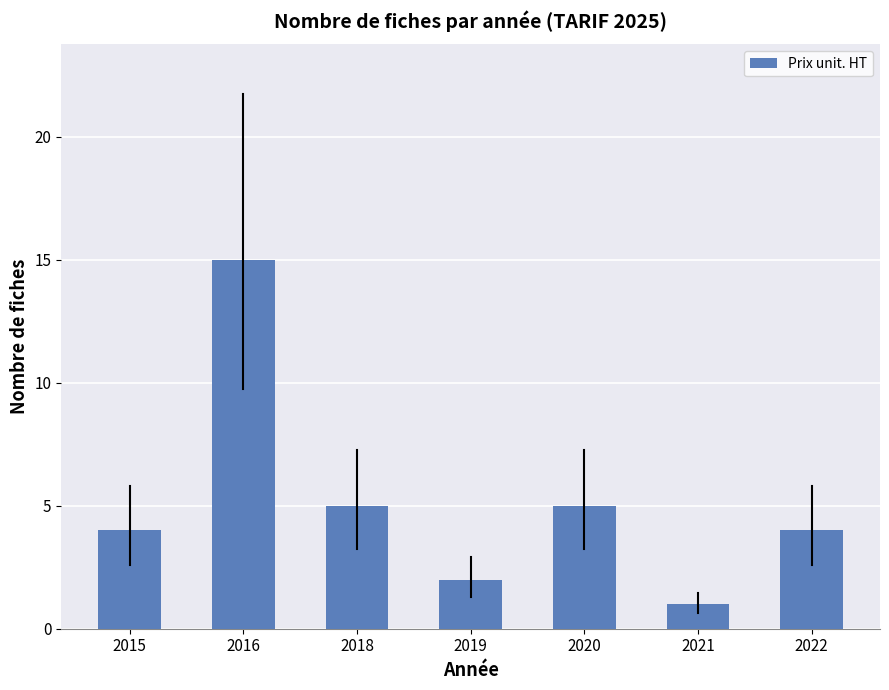

How many bars are there in total?

7